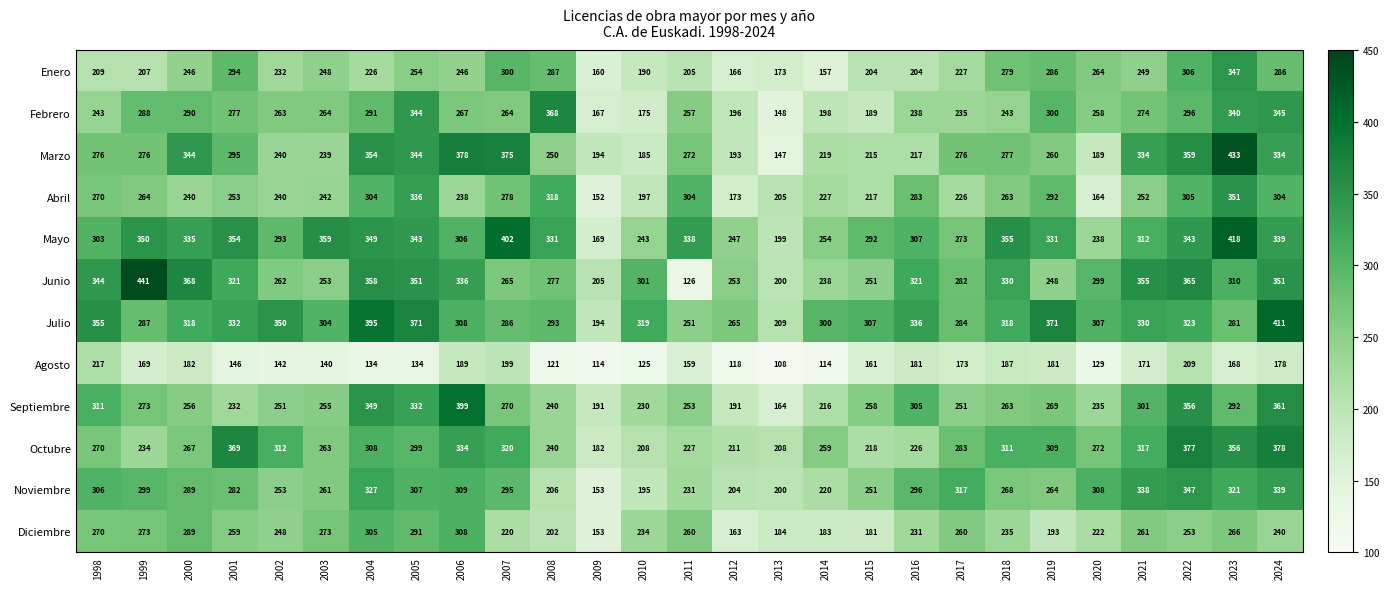

The Septiembre series shows 255 at 2003. True or false?

True